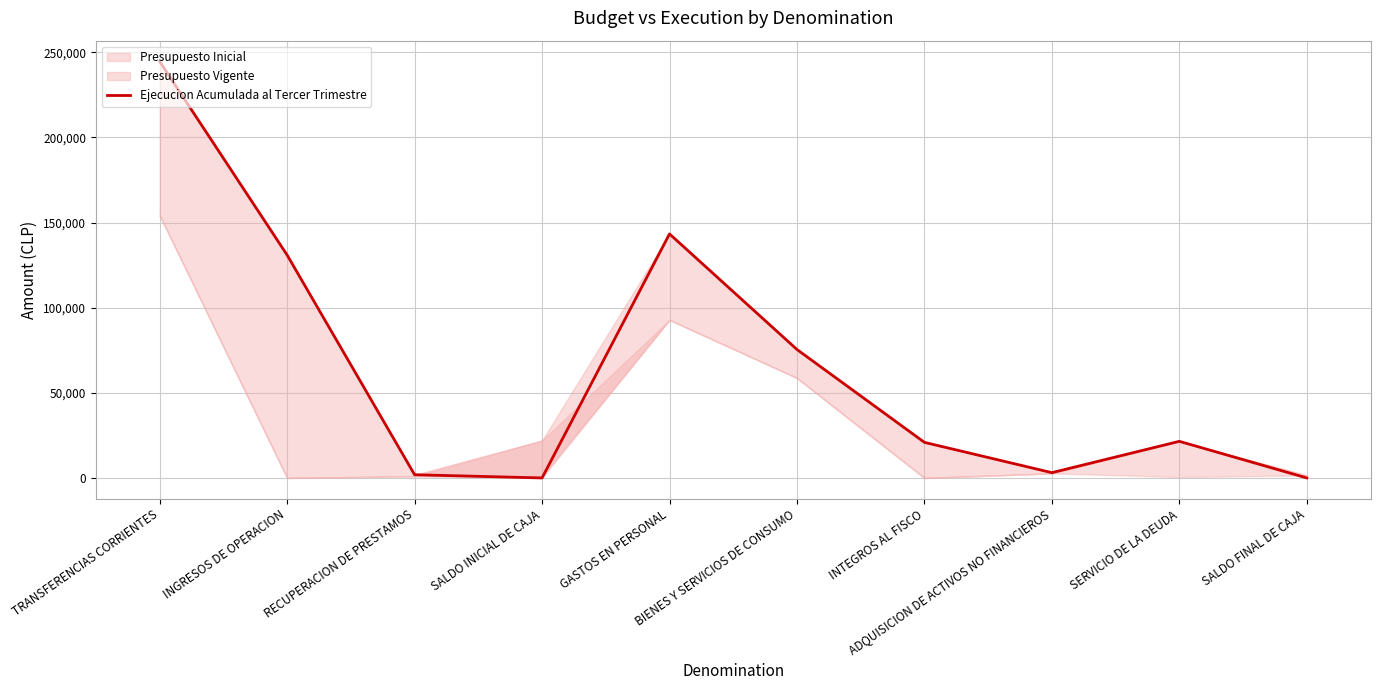

Which has a higher value, RECUPERACION DE PRESTAMOS or SALDO INICIAL DE CAJA?

RECUPERACION DE PRESTAMOS